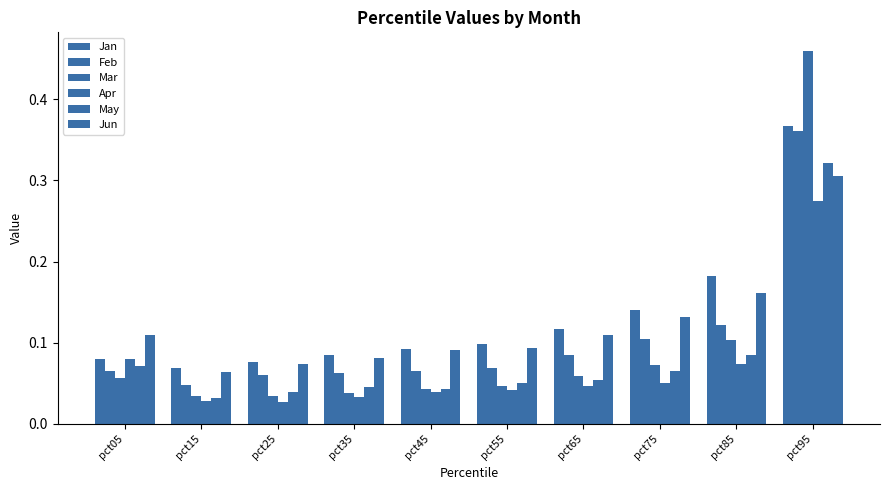

How many bars are there in each group?

6